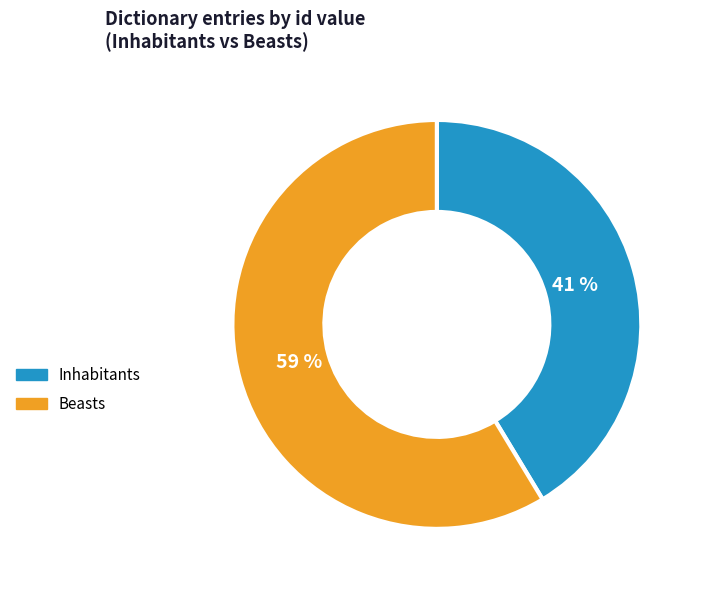

Which has a higher value, Beasts or Inhabitants?

Beasts